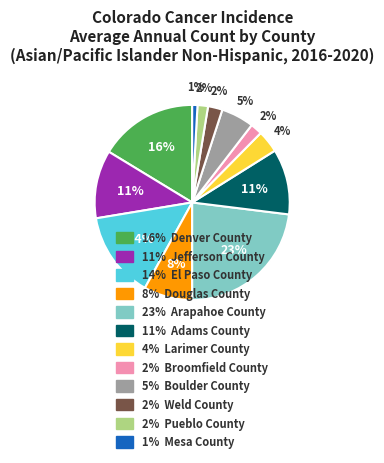

To the nearest percent, what is the average slice percentage?

8%